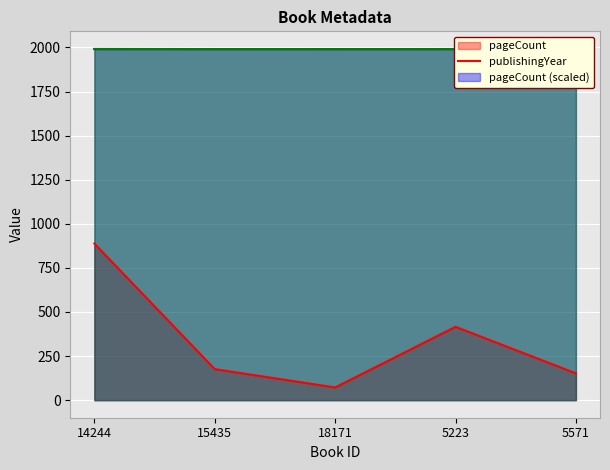

True or false: pageCount and publishingYear cross at least once.

False